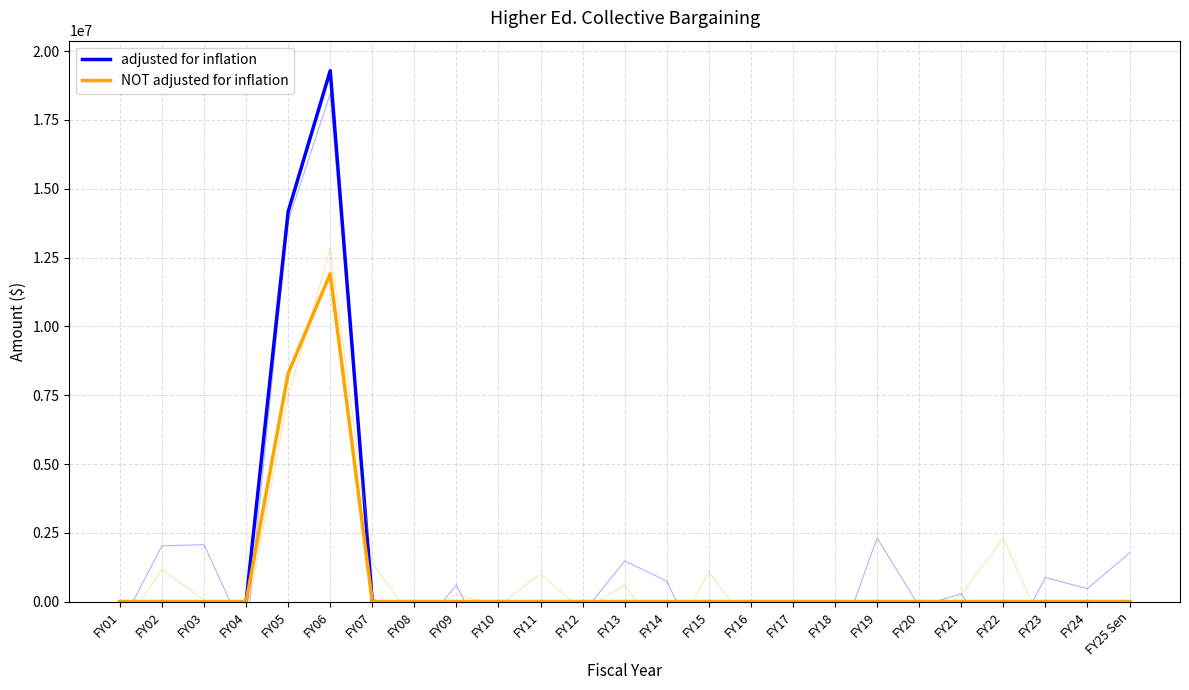

What is the average value of the NOT adjusted for inflation series?

808034